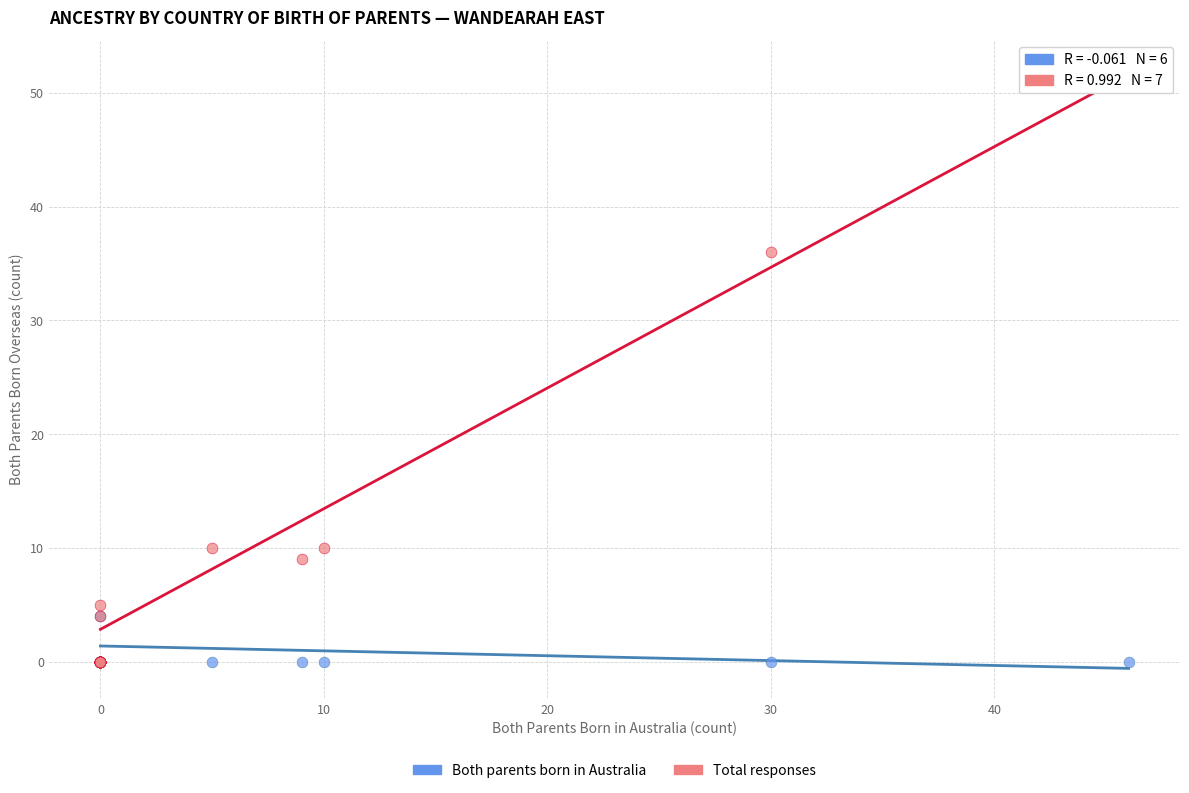

What are all the series names shown in the legend?

Both parents born in Australia, Total responses